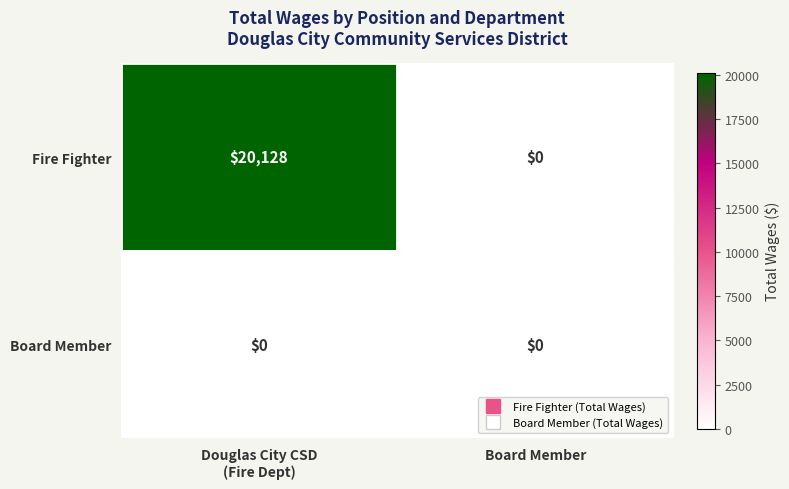

What is the greatest value displayed?

20128